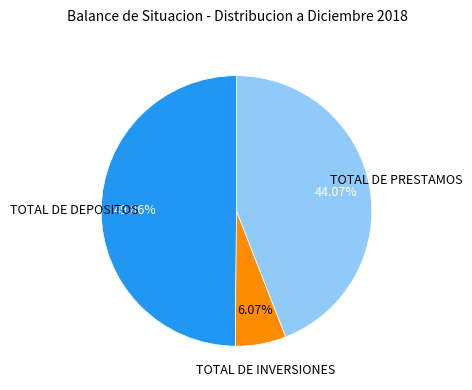

The TOTAL DE INVERSIONES slice represents 19% of the pie. True or false?

False